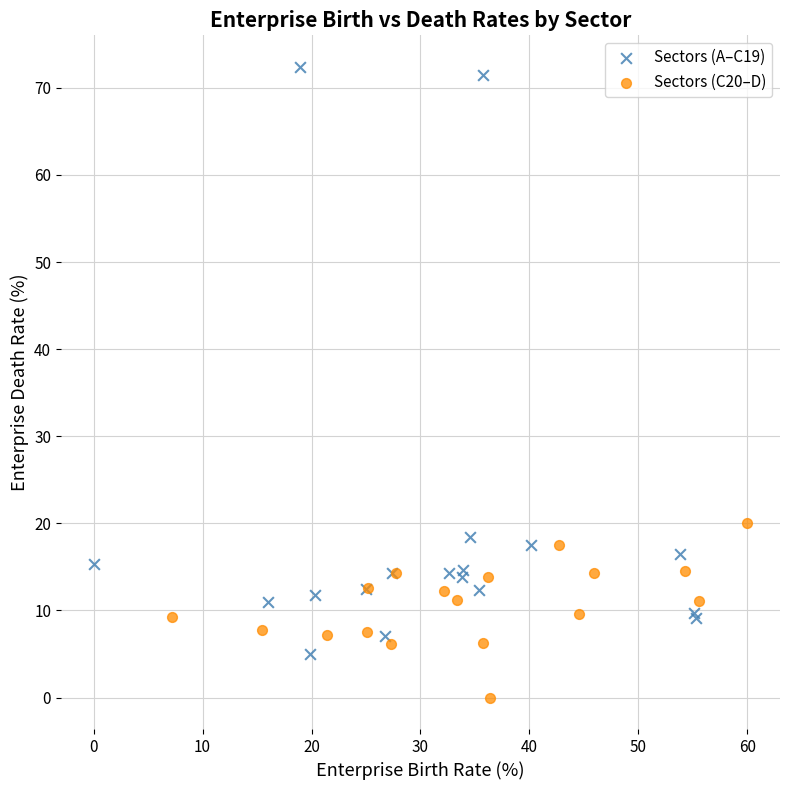

Which series has the largest Y range (max minus min)?

Sectors (A–C19)